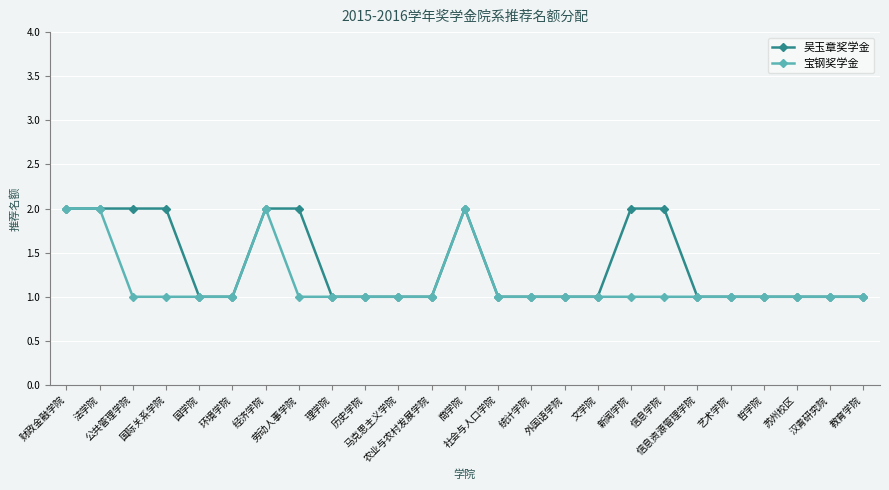

Which series has the largest total across all categories?

吴玉章奖学金